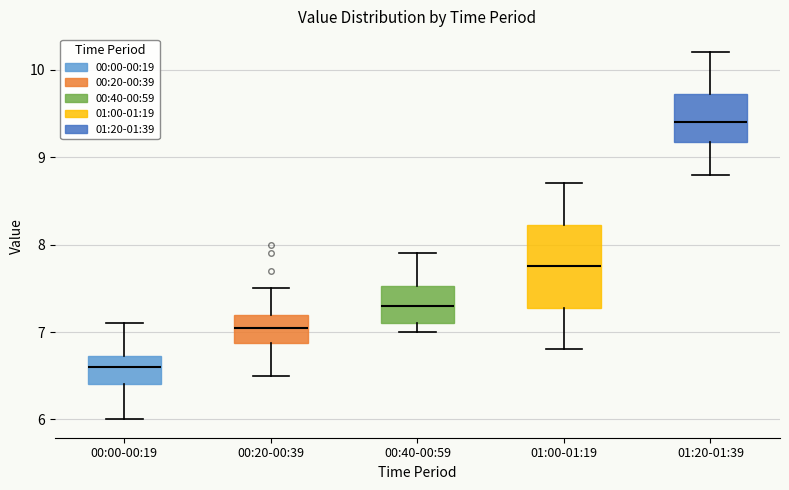

Comparing the boxes themselves (not the whiskers), which one is the tallest?

01:00-01:19